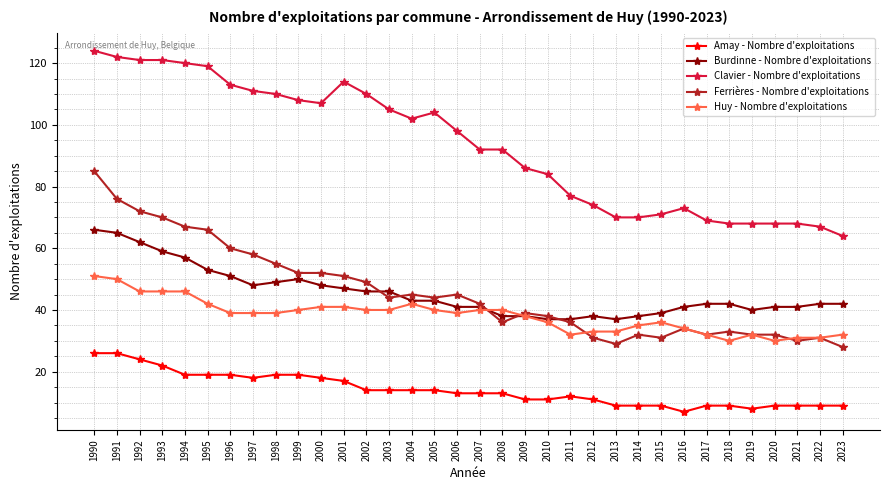

How many lines are shown in the chart?

5